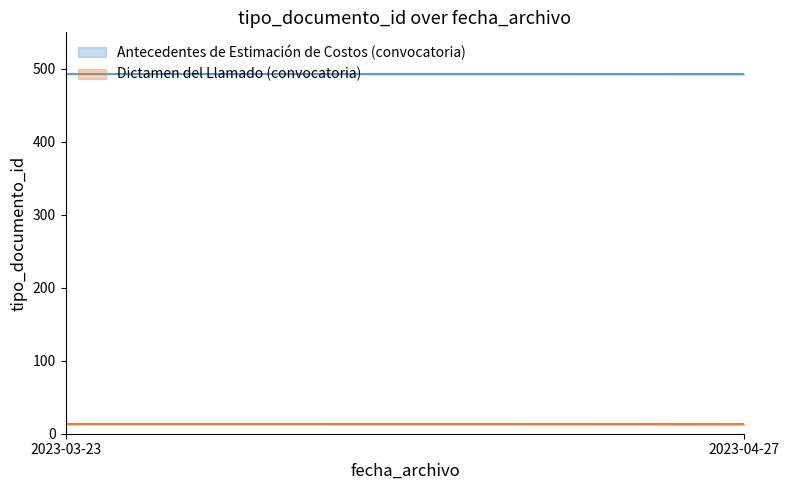

Which series has the largest total across all categories?

Antecedentes de Estimación de Costos (convocatoria)